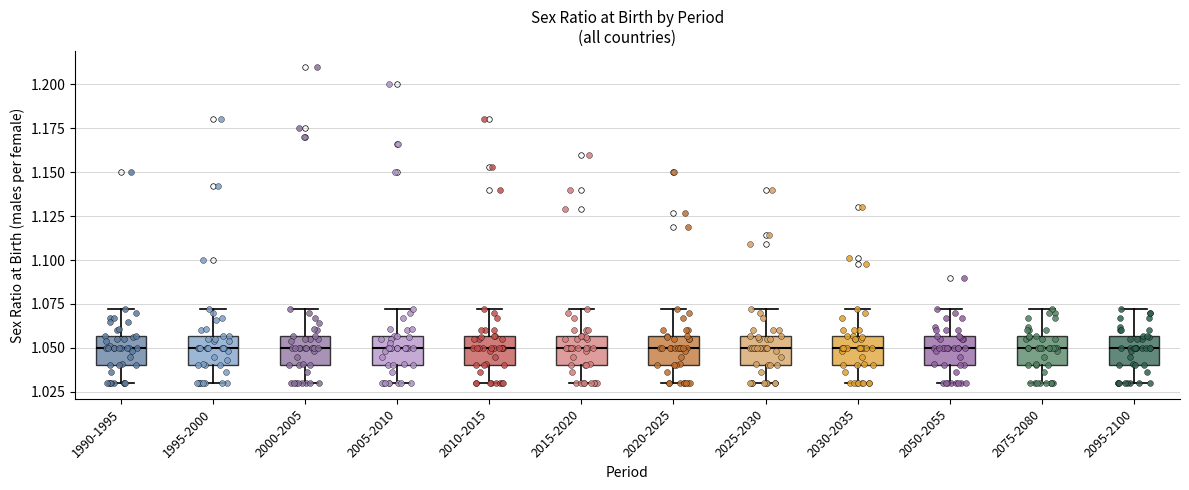

Where does the upper whisker of the box for 2030-2035 end on the y-axis? The values are not printed on the chart, so give them approximately, as read against the axis.

1.070